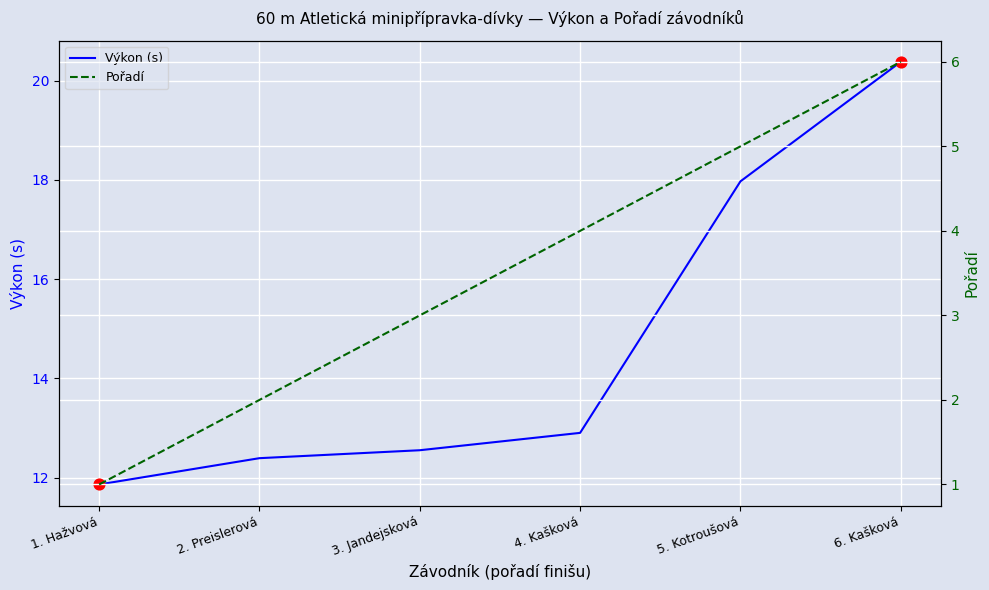

At which category is the sum across all series the highest?

6. Kašková